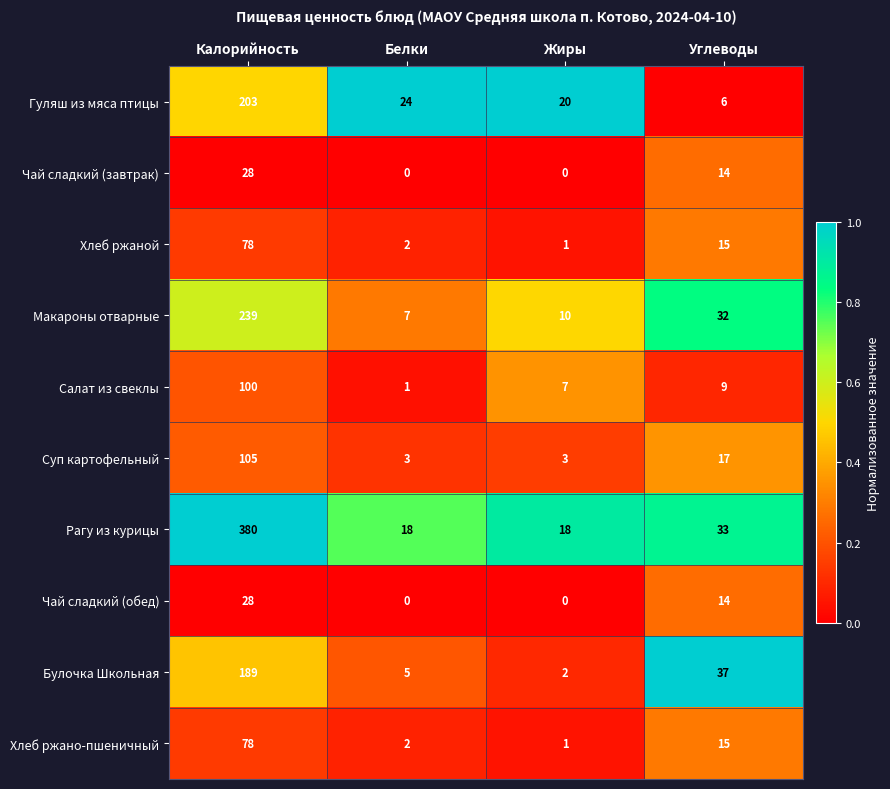

Is it true that Гуляш из мяса птицы equals 125 at Калорийность?

False